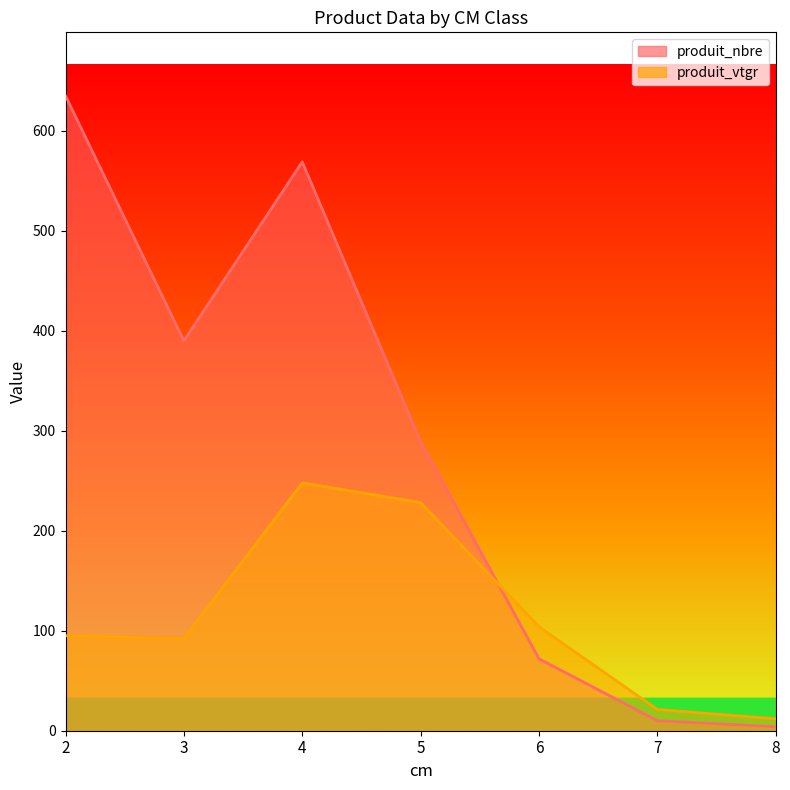

Which series has the widest spread of values?

produit_nbre